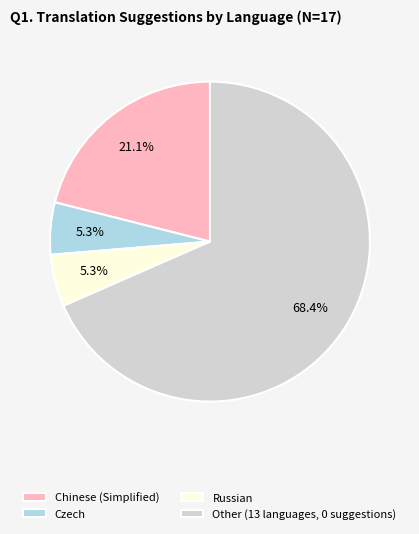

Which slice represents more than half of the pie?

Other (13 languages, 0 suggestions)